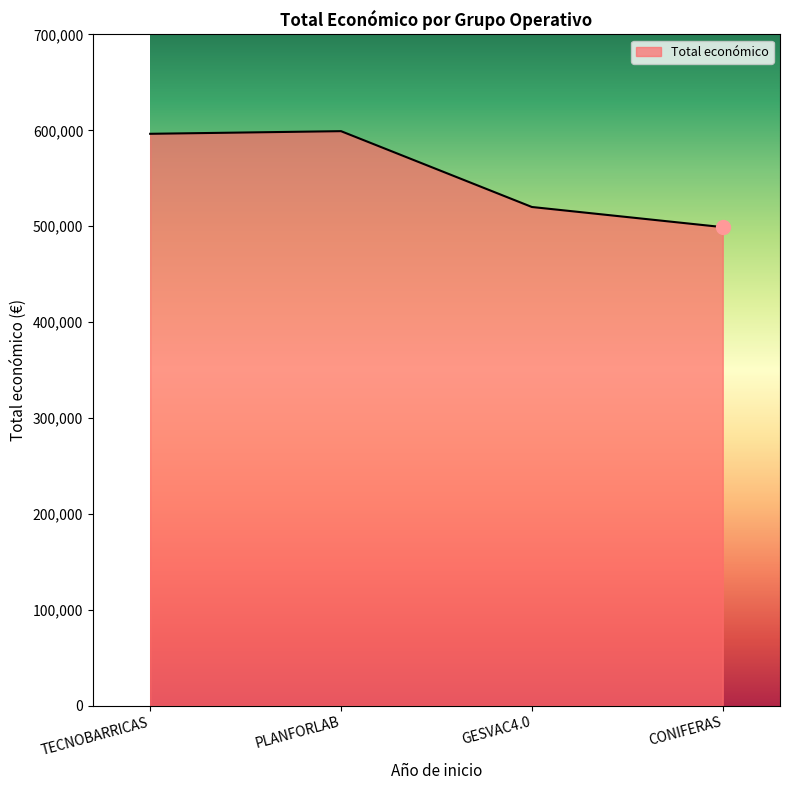

What is the approximate value at GESVAC4.0?

520062